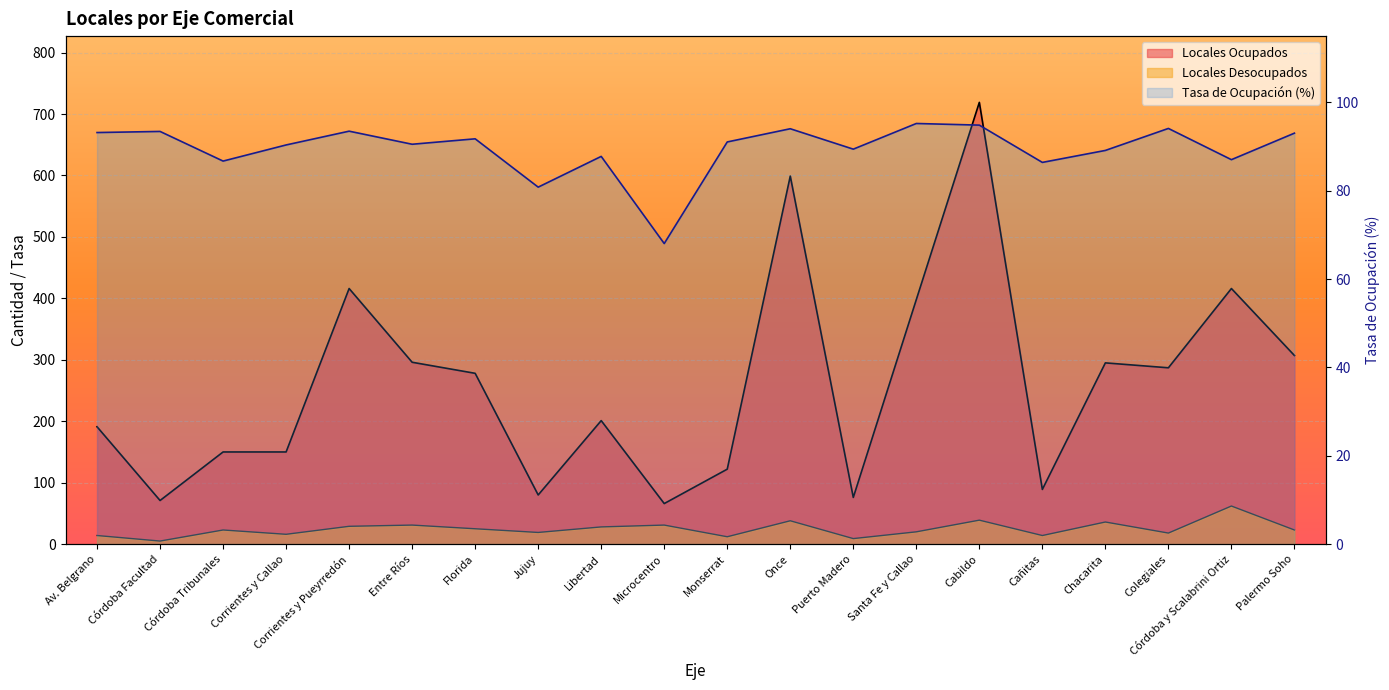

At which label does Locales Ocupados reach its peak?

Cabildo